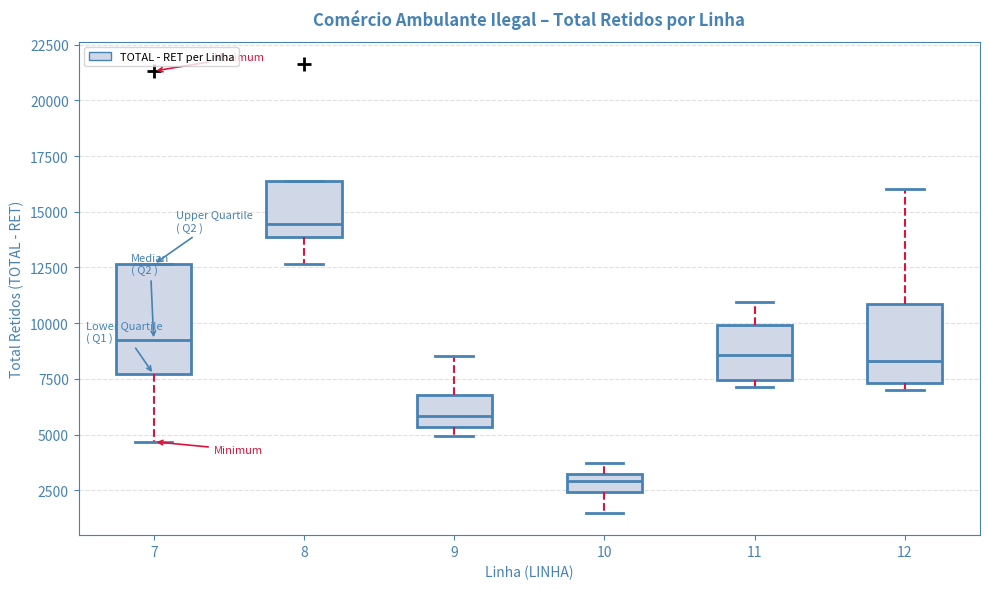

Reading left to right, read every box against the y-axis: the position of its median line, the range the box covers, and the ends of its whiskers. The values are not printed on the chart, so give them approximately, as read against the axis.

7: median 9000, box 7500 to 12500, whiskers 4500 to 12500
8: median 14500, box 14000 to 16500, whiskers 12500 to 16500
9: median 6000, box 5500 to 7000, whiskers 5000 to 8500
10: median 3000 (inside the box), box 2500 to 3000, whiskers 1500 to 3500
11: median 8500, box 7500 to 10000, whiskers 7000 to 11000
12: median 8500, box 7500 to 11000, whiskers 7000 to 16000